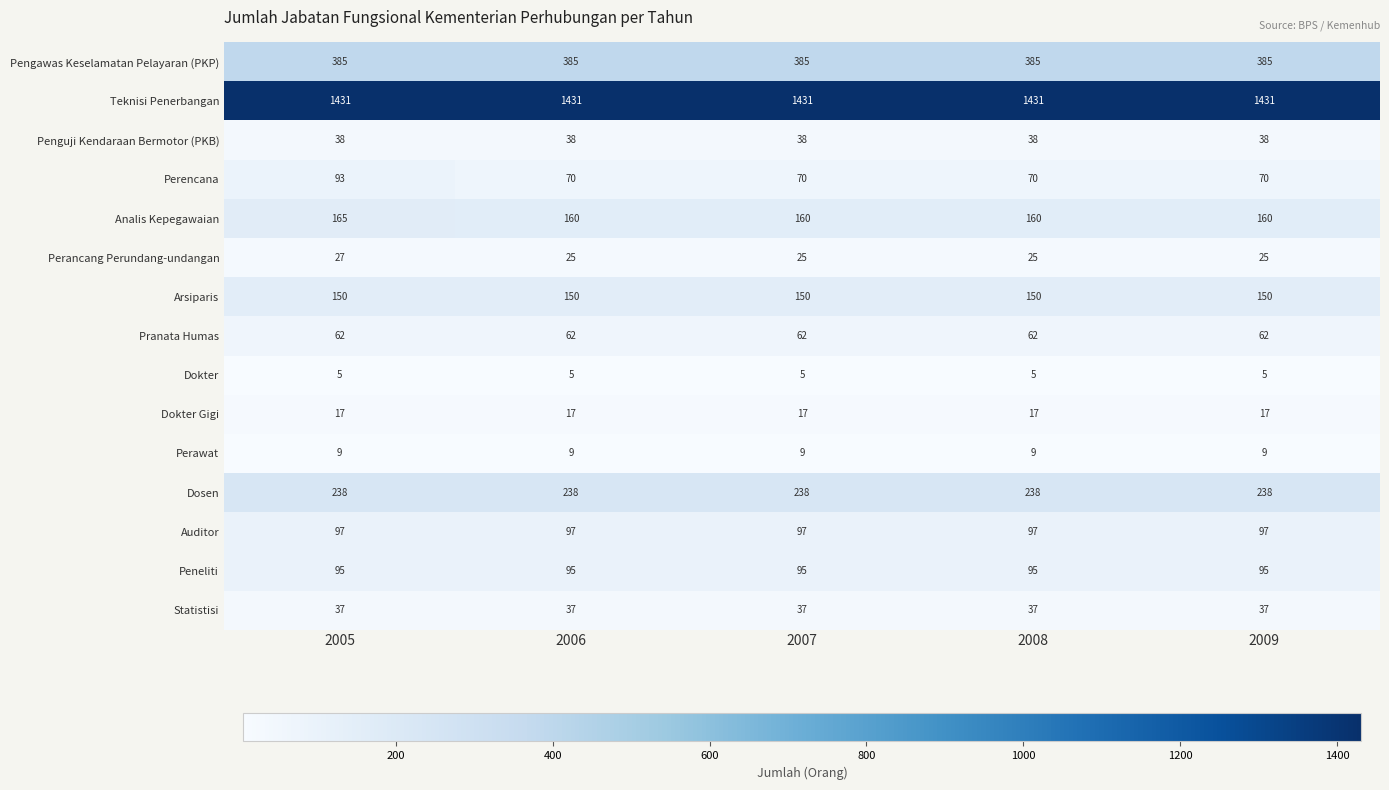

Which series has the widest spread of values?

Perencana